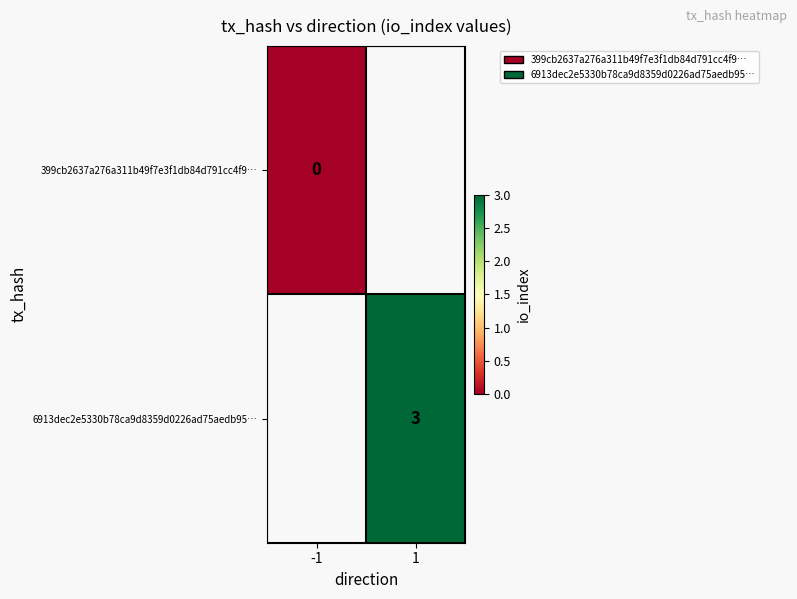

Is the value of 399cb2637a276a311b49f7e3f1db84d791cc4f9… at -1 greater than the value of 6913dec2e5330b78ca9d8359d0226ad75aedb95… at 1?

No